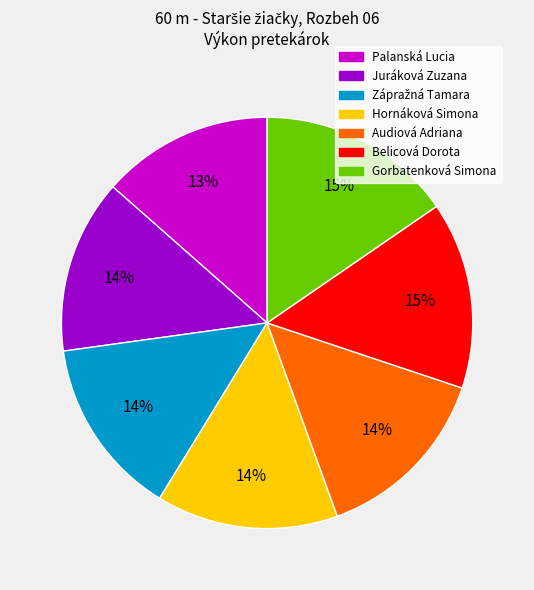

Do Palanská Lucia and Juráková Zuzana together represent more than half of the pie?

No